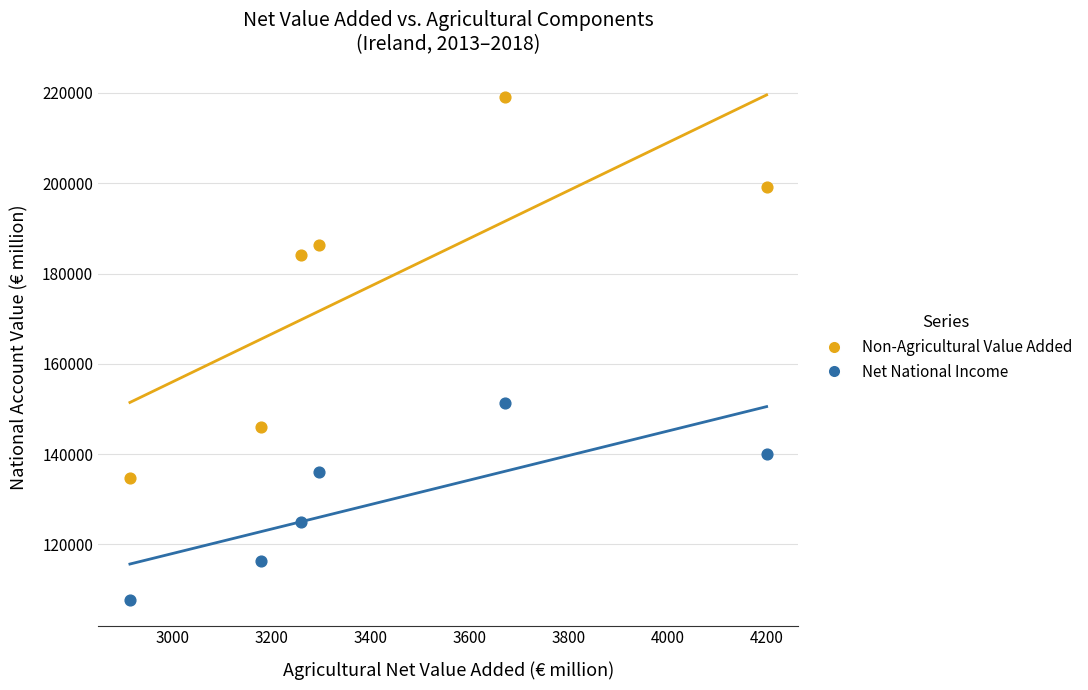

Which series contains the highest Y value?

Non-Agricultural Value Added